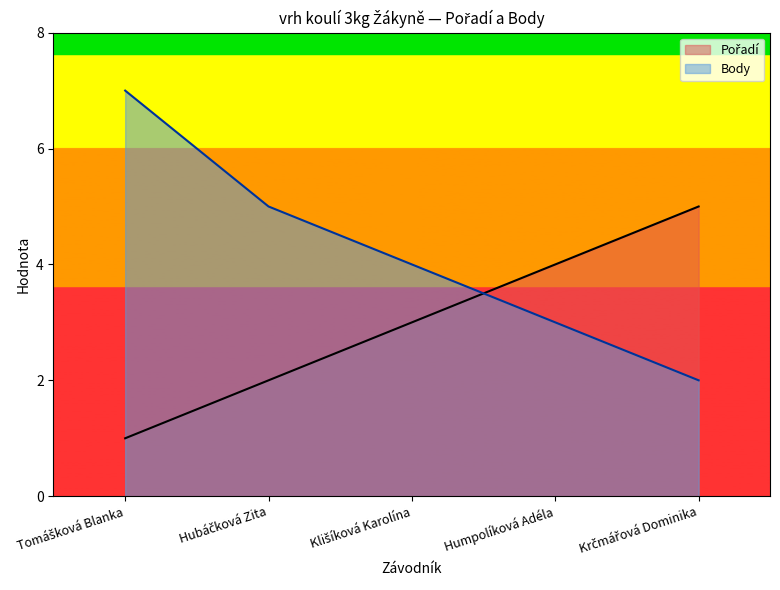

How many lines are shown in the chart?

2